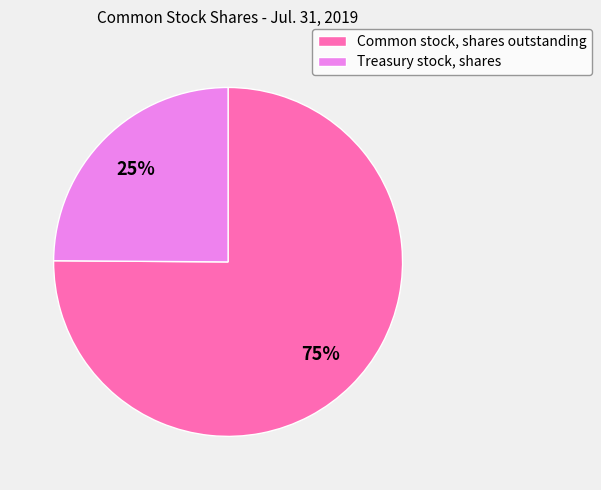

To the nearest percent, what portion does Common stock, shares outstanding represent?

75%